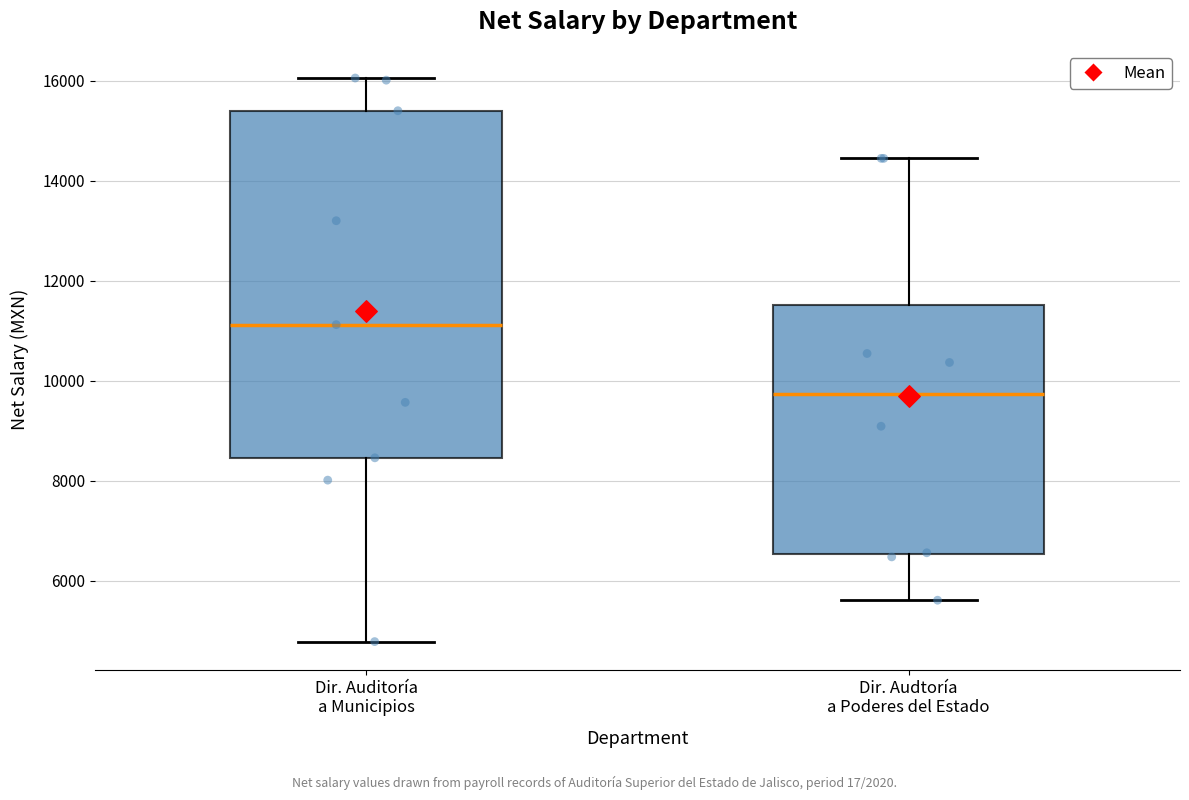

Reading left to right, read every box against the y-axis: the position of its median line, the range the box covers, and the ends of its whiskers. The values are not printed on the chart, so give them approximately, as read against the axis.

Dir. Auditoría a Municipios: median 11200, box 8400 to 15400, whiskers 4800 to 16000
Dir. Audtoría a Poderes del Estado: median 9800, box 6600 to 11600, whiskers 5600 to 14400